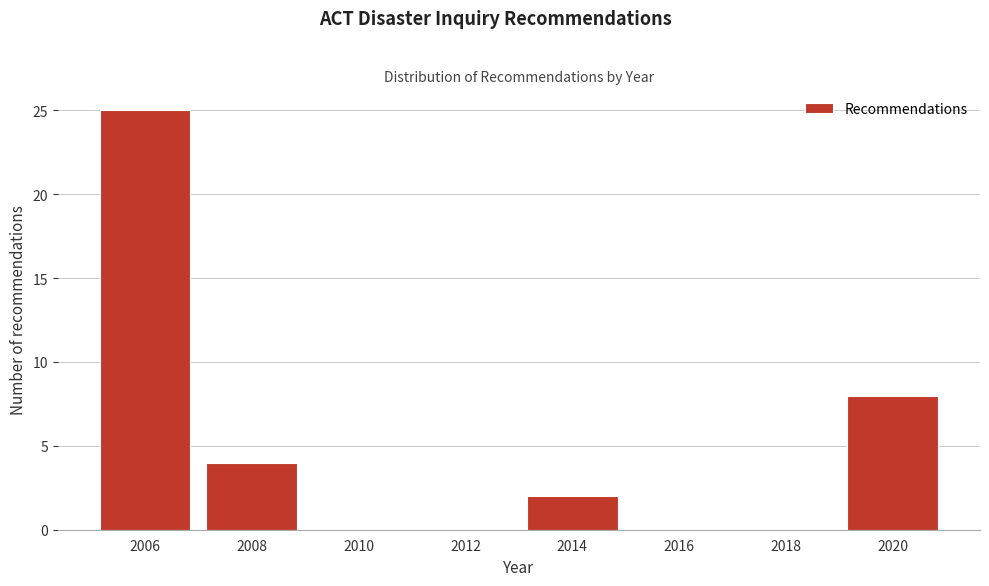

Over which range of the x-axis is the bar tallest?

2005 to 2007